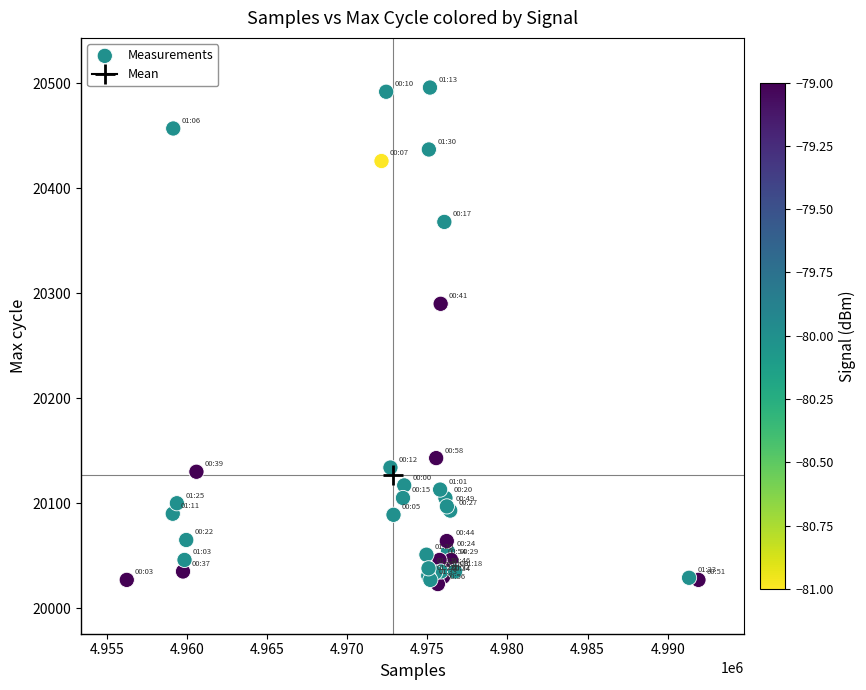

What Y value in the scatter plot is closest to 20259?

20290